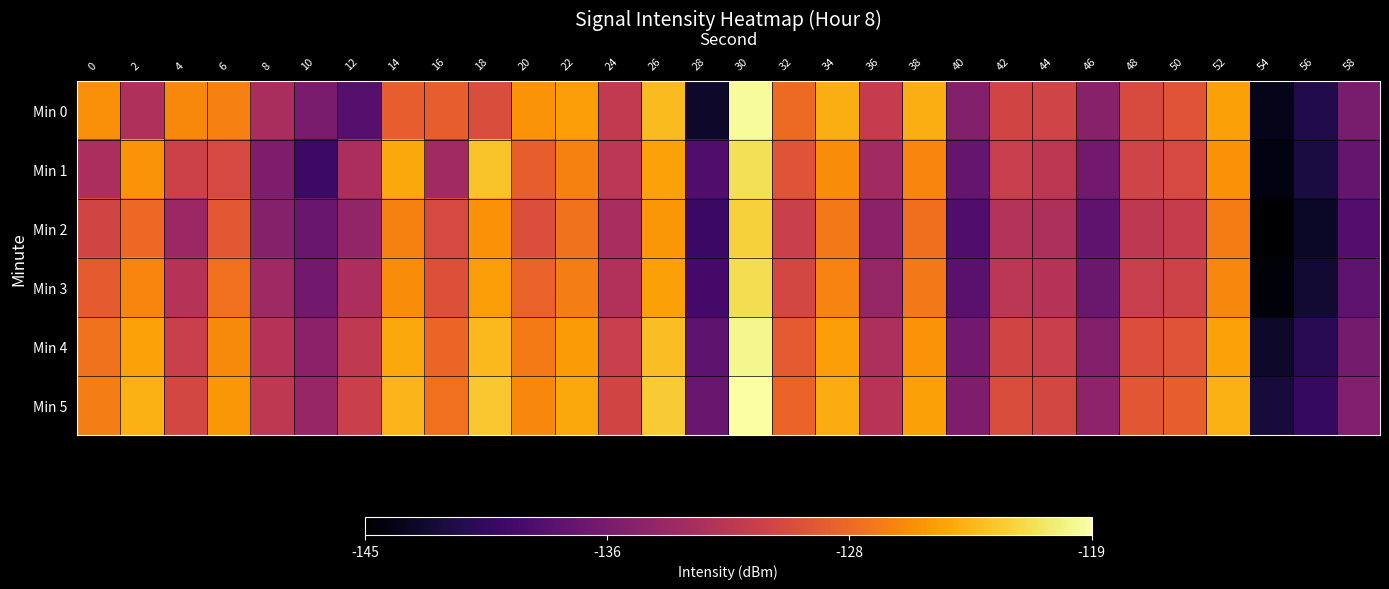

Reading left to right, what are all the values shown in this chart?

Min 0: 0=-125.6	2=-133.0	4=-125.9	6=-126.4	8=-133.3	10=-136.3	12=-138.6	14=-128.5	16=-128.6	18=-129.9	20=-125.3	22=-124.8	24=-131.6	26=-123.2	28=-143.1	30=-119.5	32=-127.7	34=-123.9	36=-131.5	38=-123.9	40=-135.7	42=-130.5	44=-130.7	46=-135.5	48=-129.9	50=-129.2	52=-124.6	54=-143.9	56=-141.6	58=-136.4
Min 1: 0=-133.2	2=-125.3	4=-130.8	6=-130.2	8=-136.1	10=-140.2	12=-133.2	14=-124.2	16=-133.8	18=-122.8	20=-128.5	22=-126.3	24=-132.1	26=-124.5	28=-138.9	30=-121.3	32=-129.2	34=-125.7	36=-133.8	38=-126.1	40=-137.5	42=-131.2	44=-131.9	46=-136.8	48=-130.6	50=-130.1	52=-125.4	54=-144.2	56=-142.1	58=-137.5
Min 2: 0=-130.5	2=-127.8	4=-134.2	6=-128.9	8=-135.6	10=-137.4	12=-134.8	14=-126.3	16=-130.1	18=-125.4	20=-129.7	22=-127.2	24=-133.4	26=-125.1	28=-140.2	30=-122.1	32=-131.0	34=-126.8	36=-135.2	38=-127.4	40=-138.9	42=-132.6	44=-133.1	46=-137.9	48=-131.8	50=-131.3	52=-126.6	54=-145.0	56=-143.2	58=-138.7
Min 3: 0=-128.7	2=-126.1	4=-132.5	6=-127.3	8=-134.0	10=-136.8	12=-133.2	14=-125.7	16=-129.5	18=-124.8	20=-128.2	22=-126.5	24=-132.8	26=-124.6	28=-139.6	30=-121.4	32=-130.3	34=-126.2	36=-134.6	38=-126.8	40=-138.3	42=-132.0	44=-132.5	46=-137.3	48=-131.2	50=-130.7	52=-126.0	54=-144.5	56=-142.7	58=-138.1
Min 4: 0=-127.2	2=-124.5	4=-131.0	6=-125.8	8=-132.5	10=-135.2	12=-131.7	14=-124.2	16=-128.0	18=-123.3	20=-126.7	22=-124.9	24=-131.2	26=-123.1	28=-138.1	30=-119.9	32=-128.8	34=-124.7	36=-133.1	38=-125.3	40=-136.8	42=-130.5	44=-131.0	46=-135.8	48=-129.7	50=-129.2	52=-124.5	54=-143.0	56=-141.2	58=-136.6
Min 5: 0=-126.5	2=-123.8	4=-130.3	6=-125.1	8=-131.8	10=-134.5	12=-131.0	14=-123.5	16=-127.3	18=-122.6	20=-126.0	22=-124.2	24=-130.5	26=-122.4	28=-137.4	30=-119.2	32=-128.1	34=-124.0	36=-132.4	38=-124.6	40=-136.1	42=-129.8	44=-130.3	46=-135.1	48=-129.0	50=-128.5	52=-123.8	54=-142.3	56=-140.5	58=-135.9